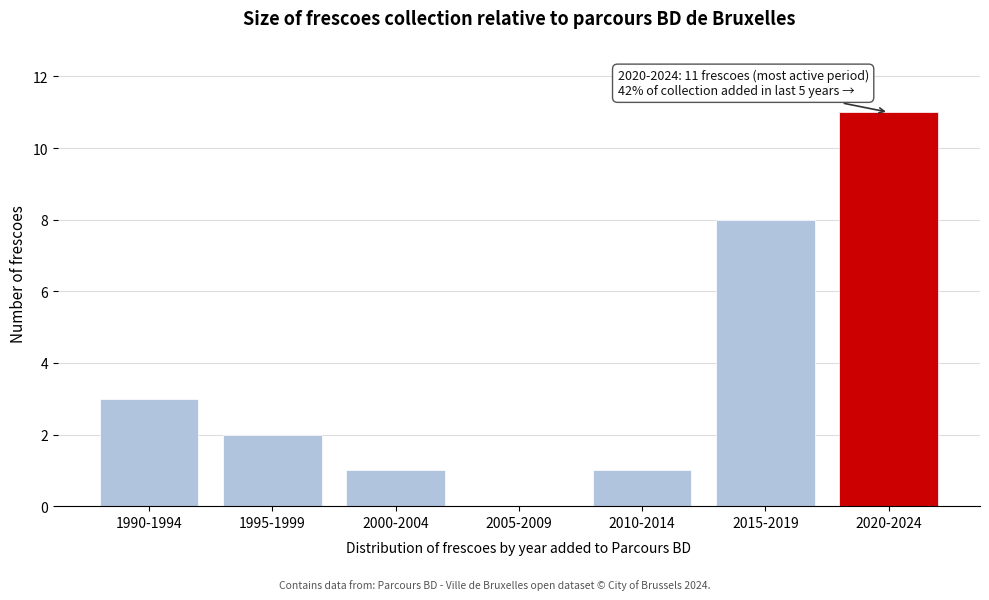

Reading right to left, transcribe all the data shown in this chart.

2020-2024=11	2015-2019=8	2010-2014=1	2005-2009=0	2000-2004=1	1995-1999=2	1990-1994=3